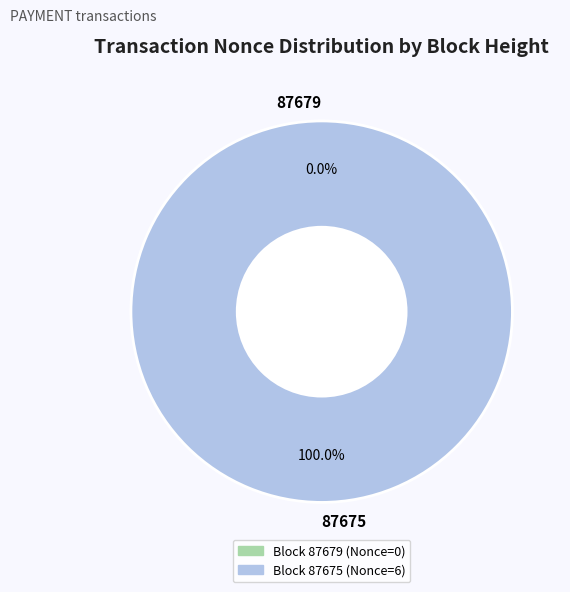

Which category has the smallest portion of the pie?

87679